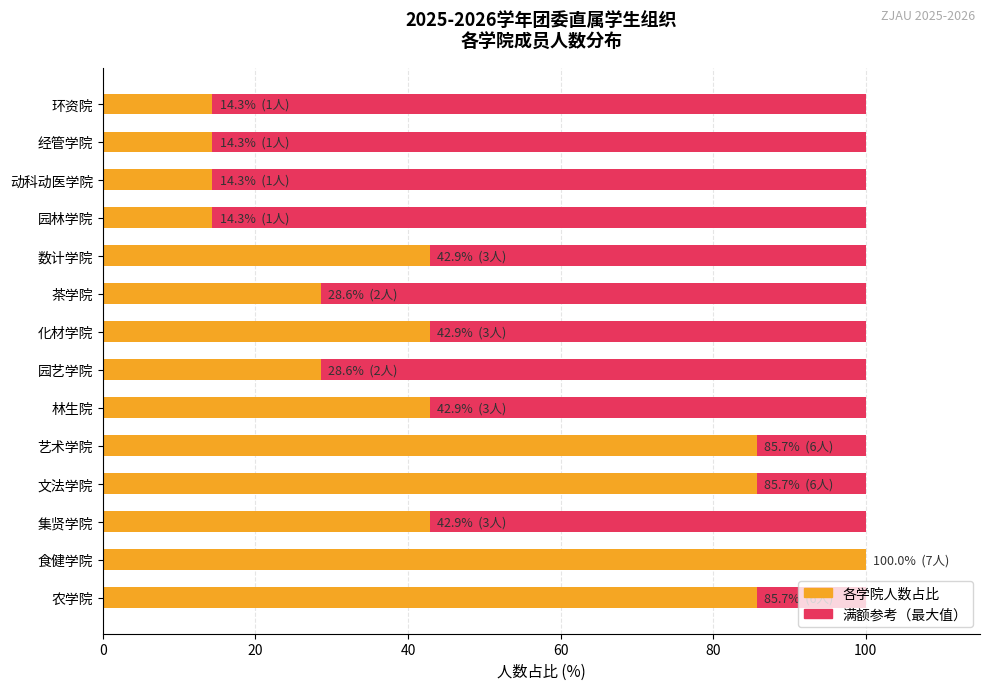

What is the lowest value of the 各学院人数占比(平均水平) series?

14.3